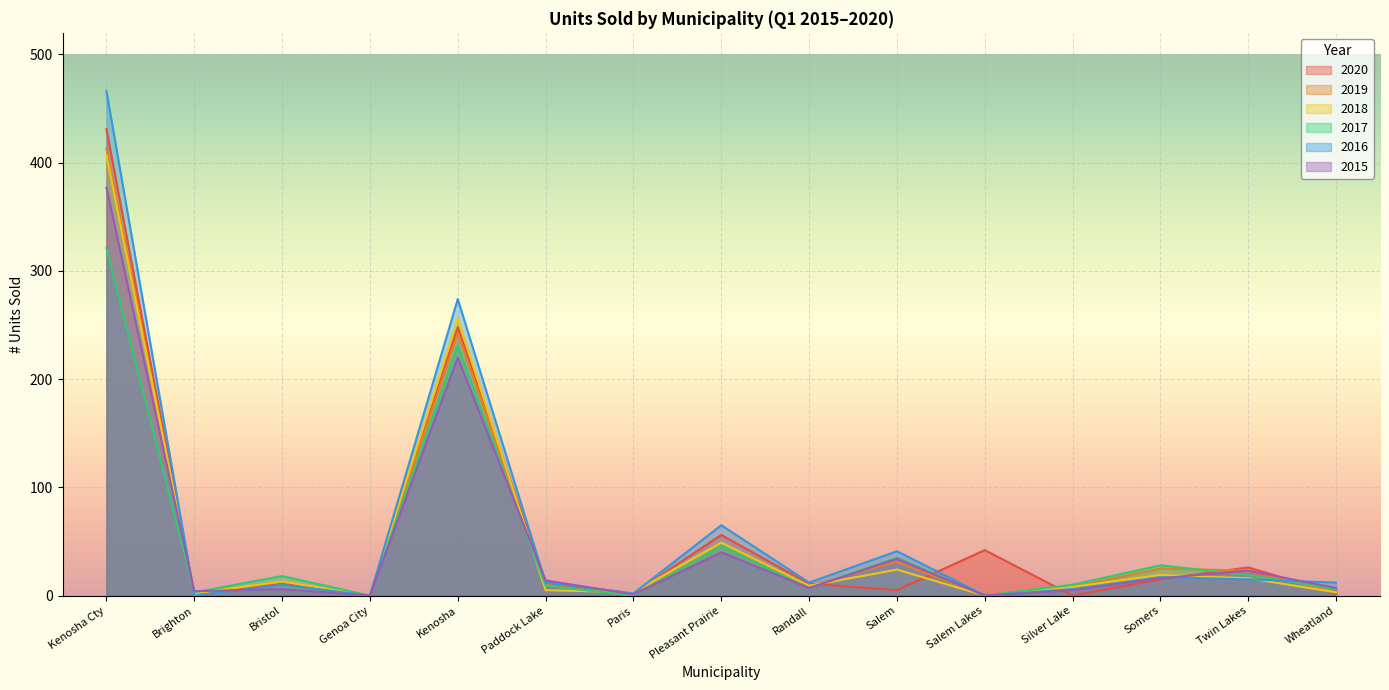

Is the value of 2019 at Somers greater than the value of 2016 at Twin Lakes?

Yes